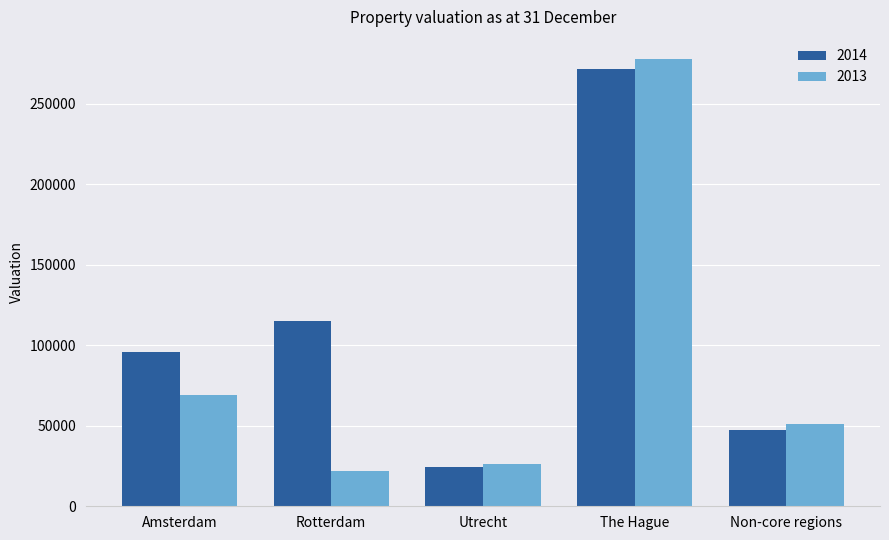

At which label does 2014 first exceed 95772?

Amsterdam